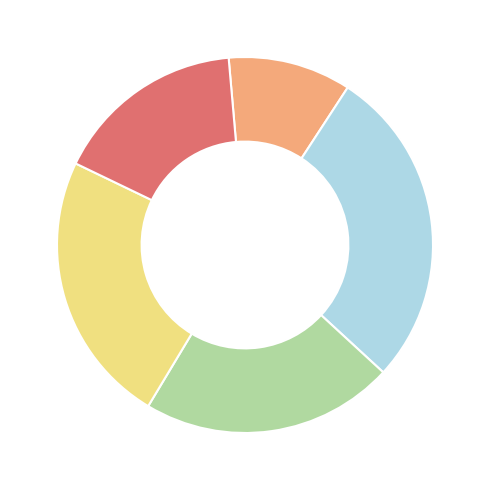

Is there a majority slice in this chart?

No